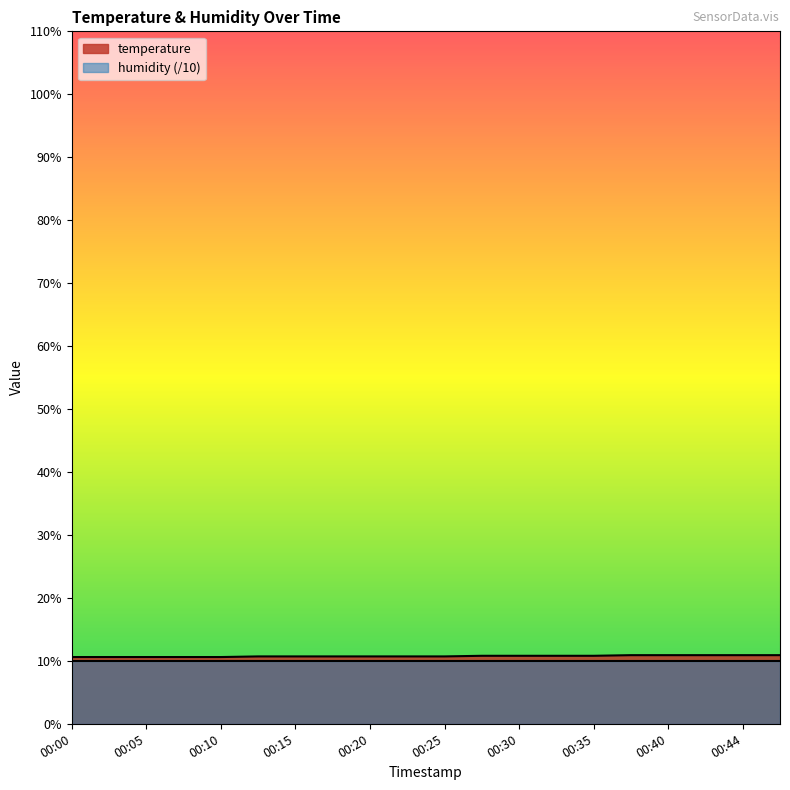

Which label corresponds to the largest value in the chart?

00:37